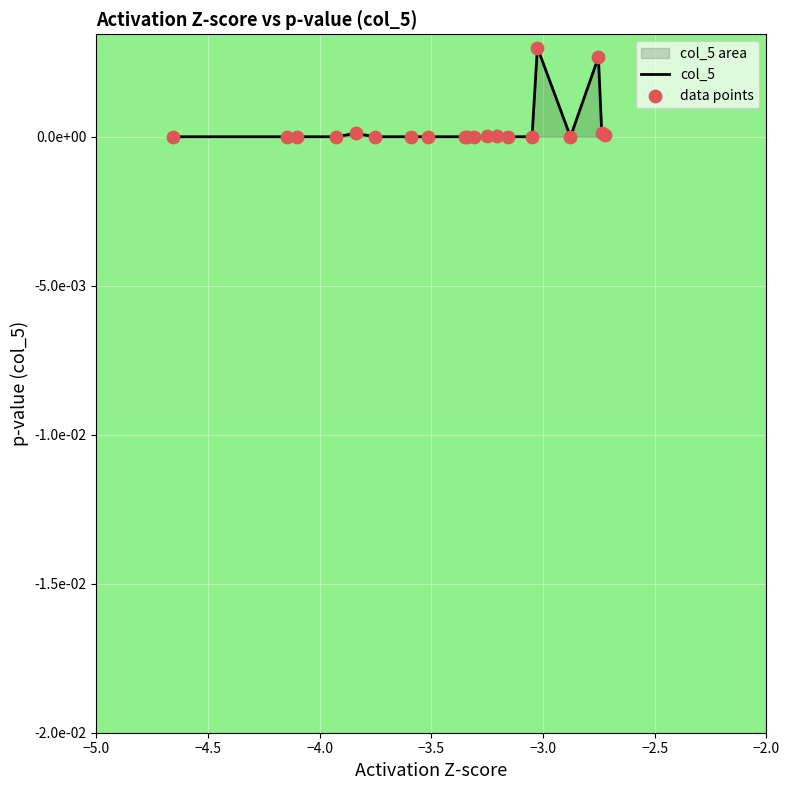

Which series contains the lowest Y value?

col_5